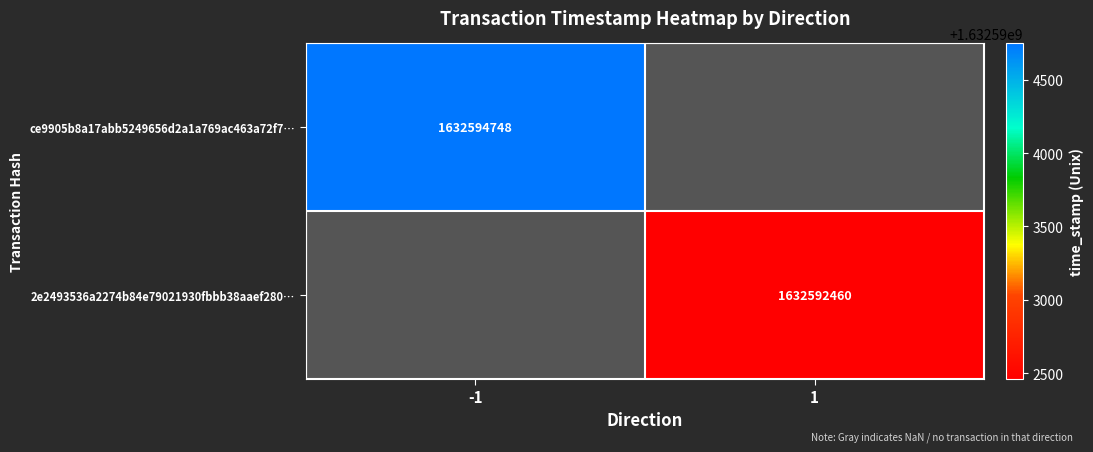

Count the number of data series in this chart.

2